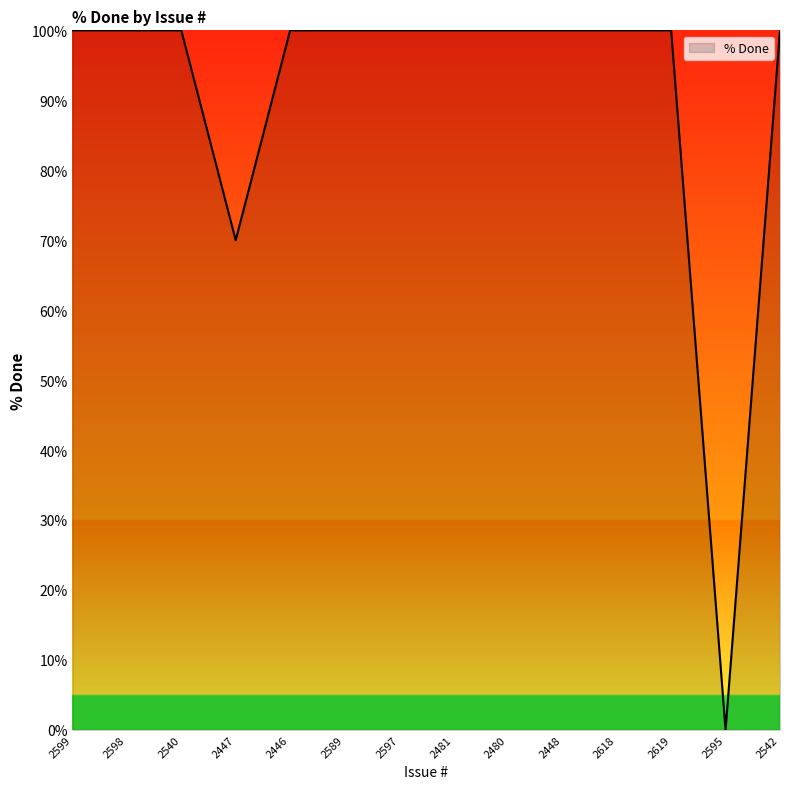

What position from the right is 2598?

13